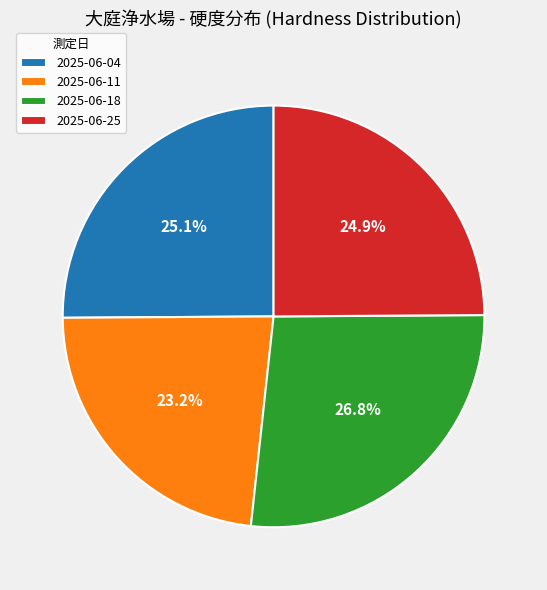

What is the largest slice in the pie chart?

2025-06-18